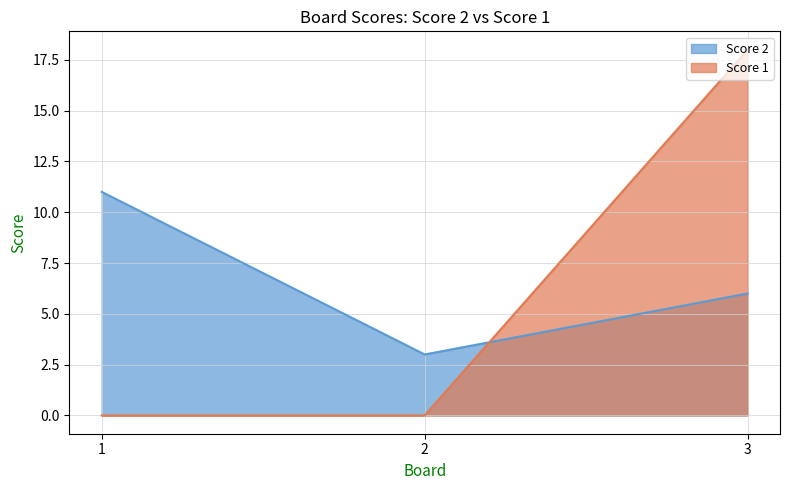

At 3, list the series in order from smallest to largest.

Score 2, Score 1